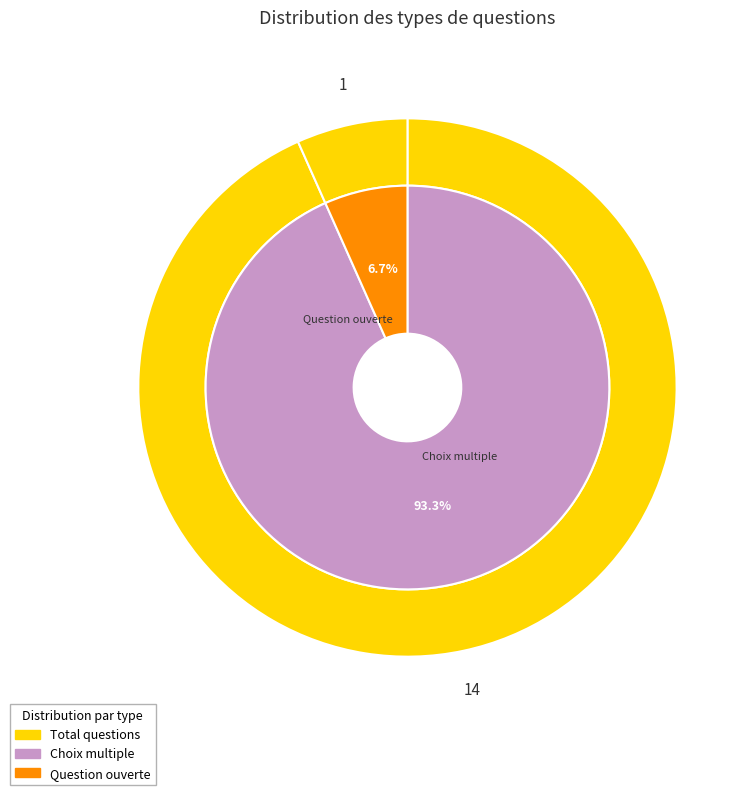

How many segments does this pie chart have?

2